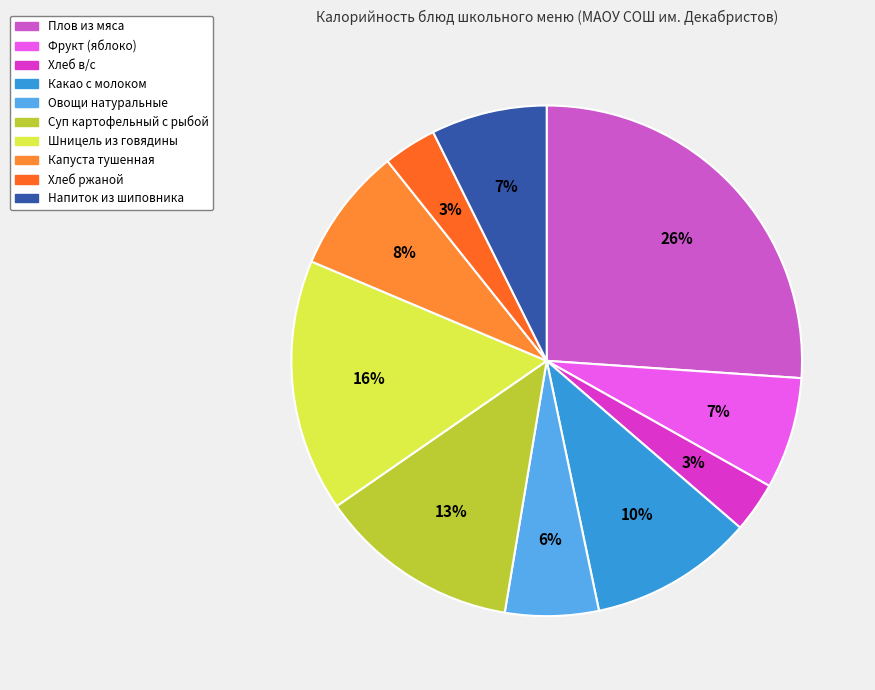

Approximately how many times larger is the value at Суп картофельный с рыбой compared to Шницель из говядины?

0.8